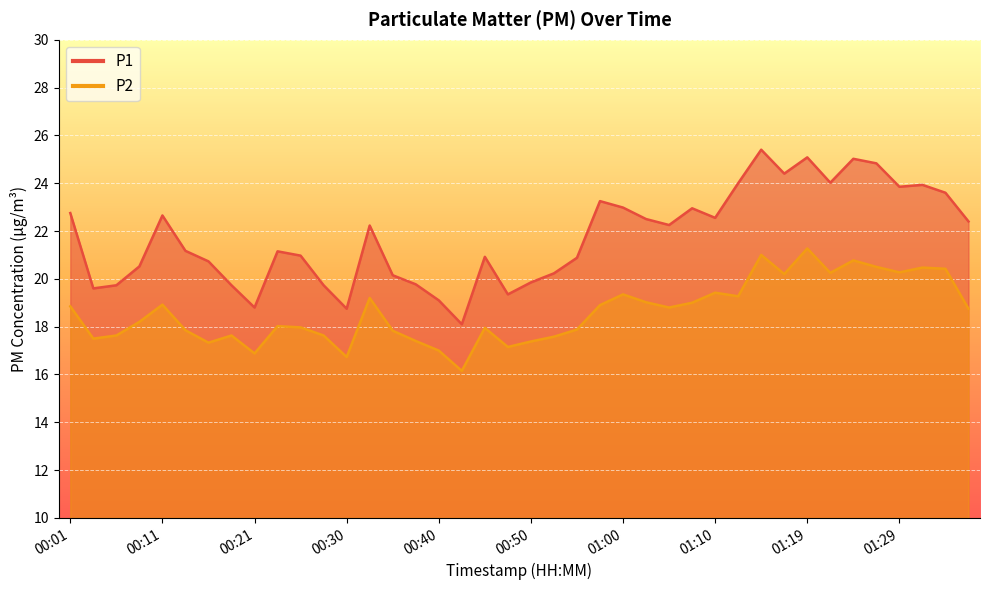

What is the difference between the P1 values at 01:05 and 01:00?

0.7